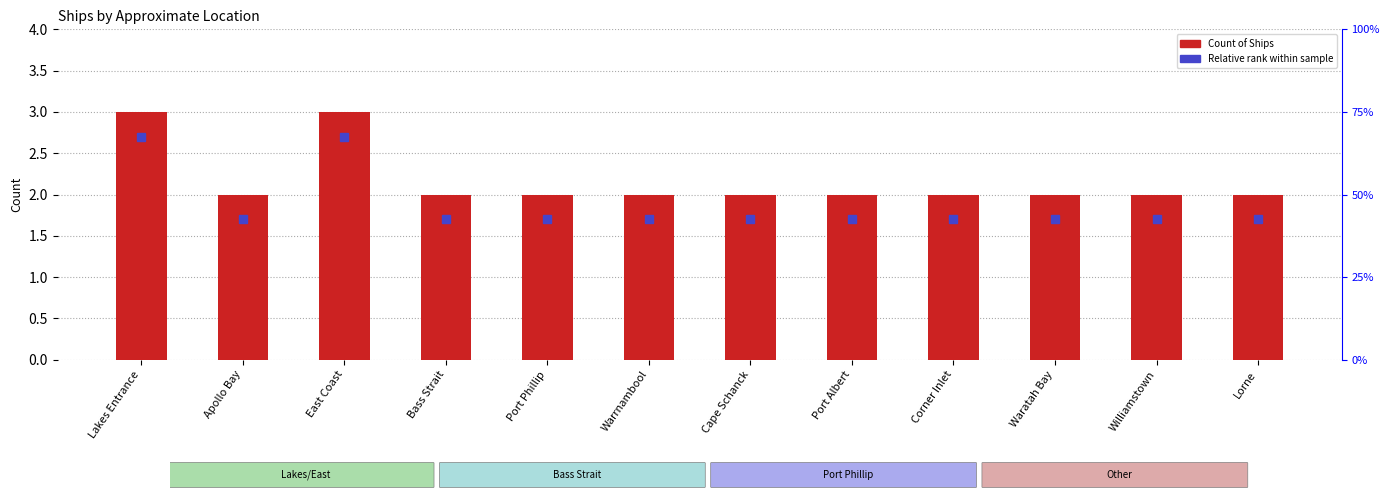

What is the difference between the highest and lowest values at Port Albert?

0.3